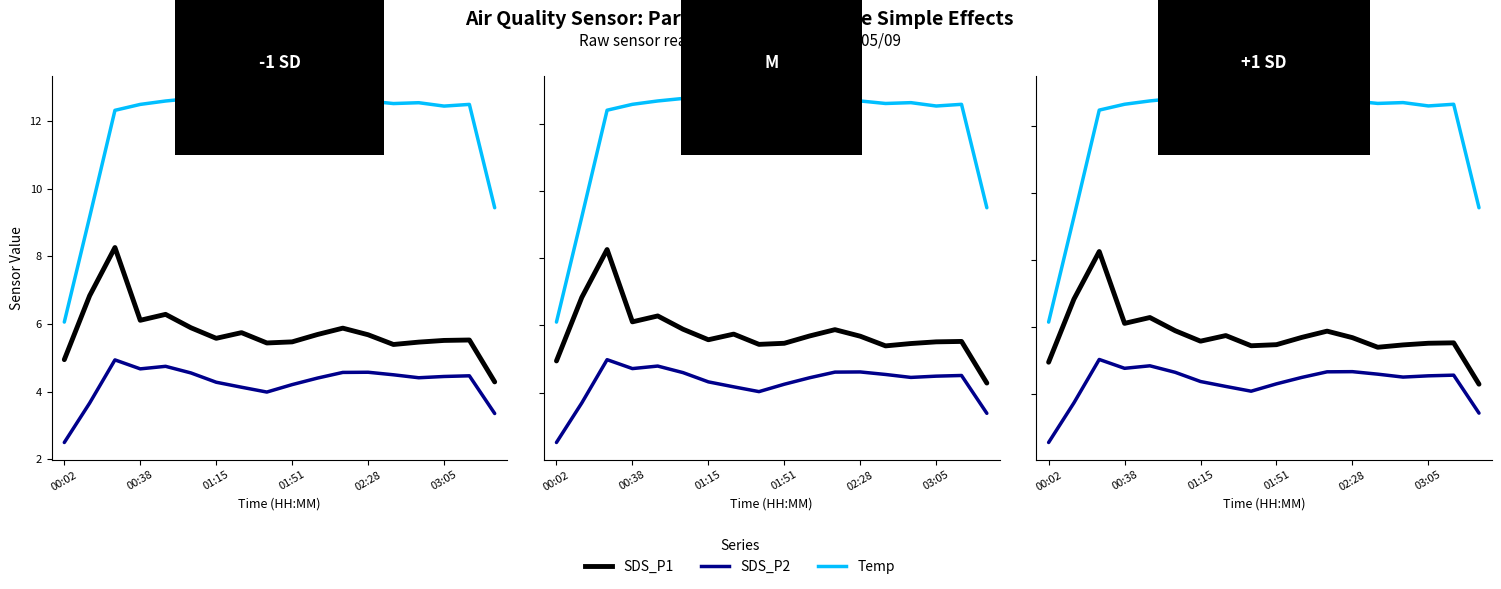

True or false: SDS_P2 has a value of 4.7 at 11.

True